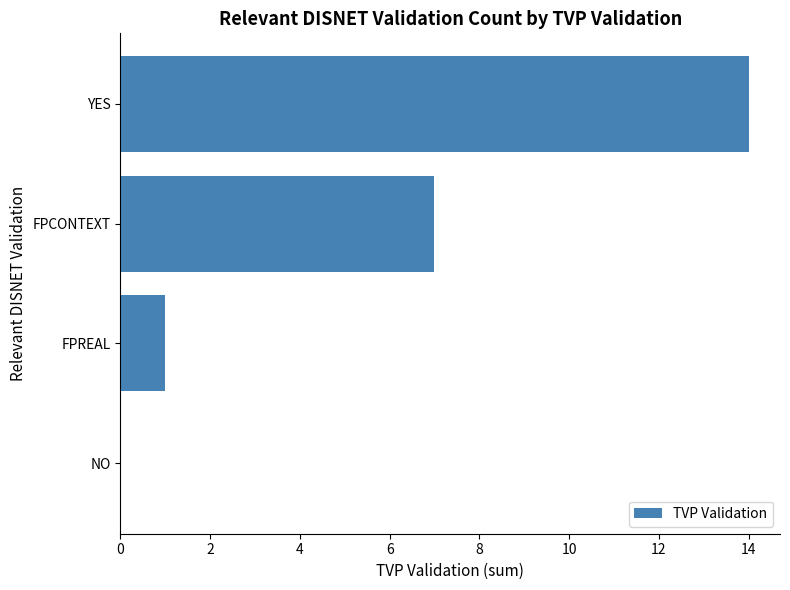

Between FPREAL and NO, which is larger?

FPREAL